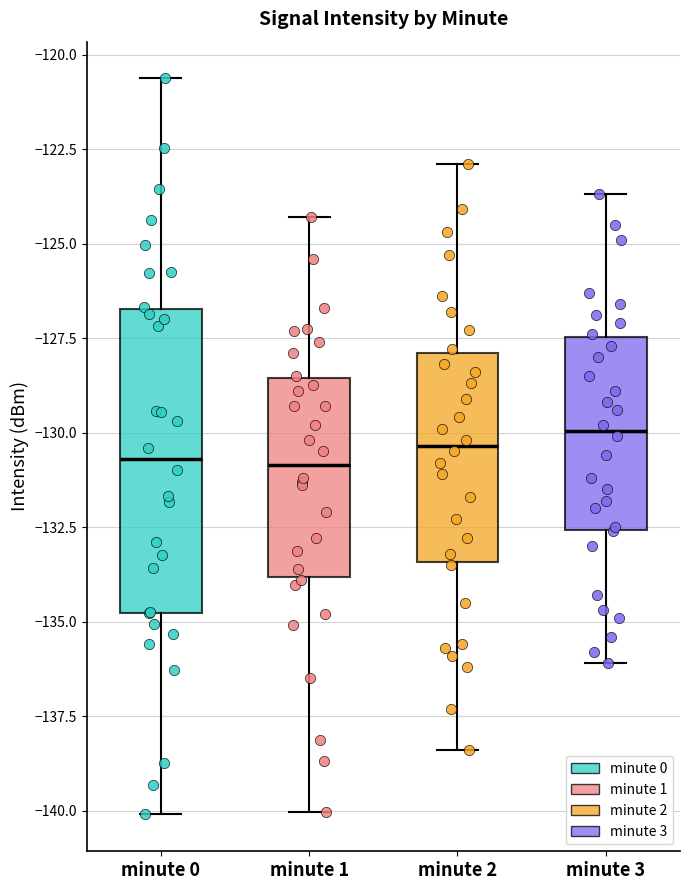

Reading left to right, read every box against the y-axis: the position of its median line, the range the box covers, and the ends of its whiskers. The values are not printed on the chart, so give them approximately, as read against the axis.

minute 0: median -130.5, box -135.0 to -126.5, whiskers -140.0 to -120.5
minute 1: median -131.0, box -134.0 to -128.5, whiskers -140.0 to -124.5
minute 2: median -130.5, box -133.5 to -128.0, whiskers -138.5 to -123.0
minute 3: median -130.0, box -132.5 to -127.5, whiskers -136.0 to -123.5